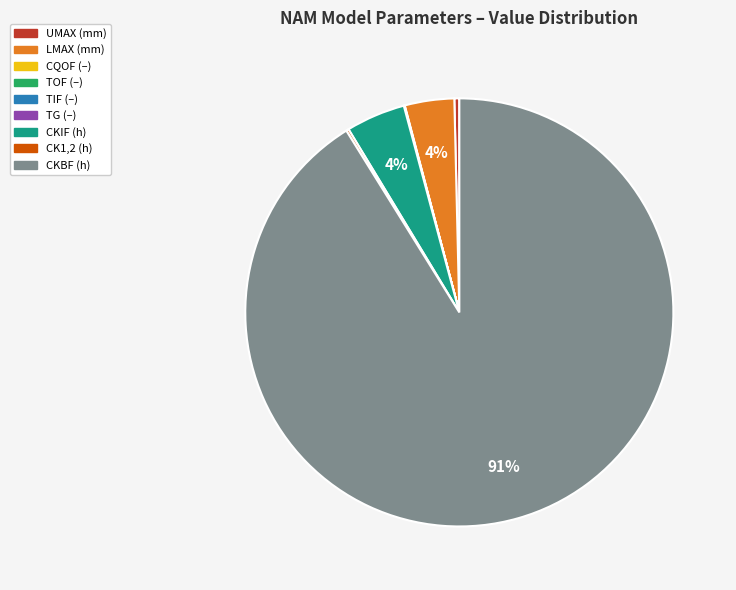

Which category has the biggest portion of the pie?

CKBF (h)